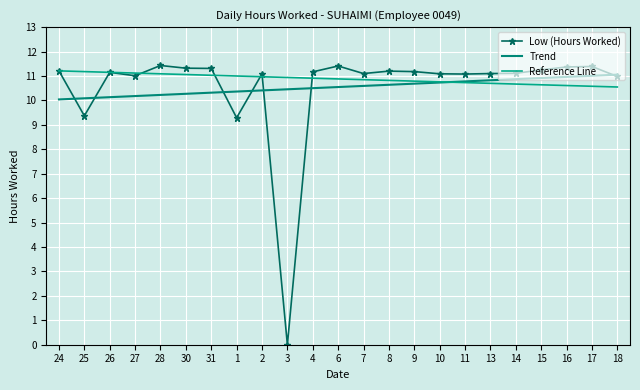

What is the label of the 16th point from the left?

10